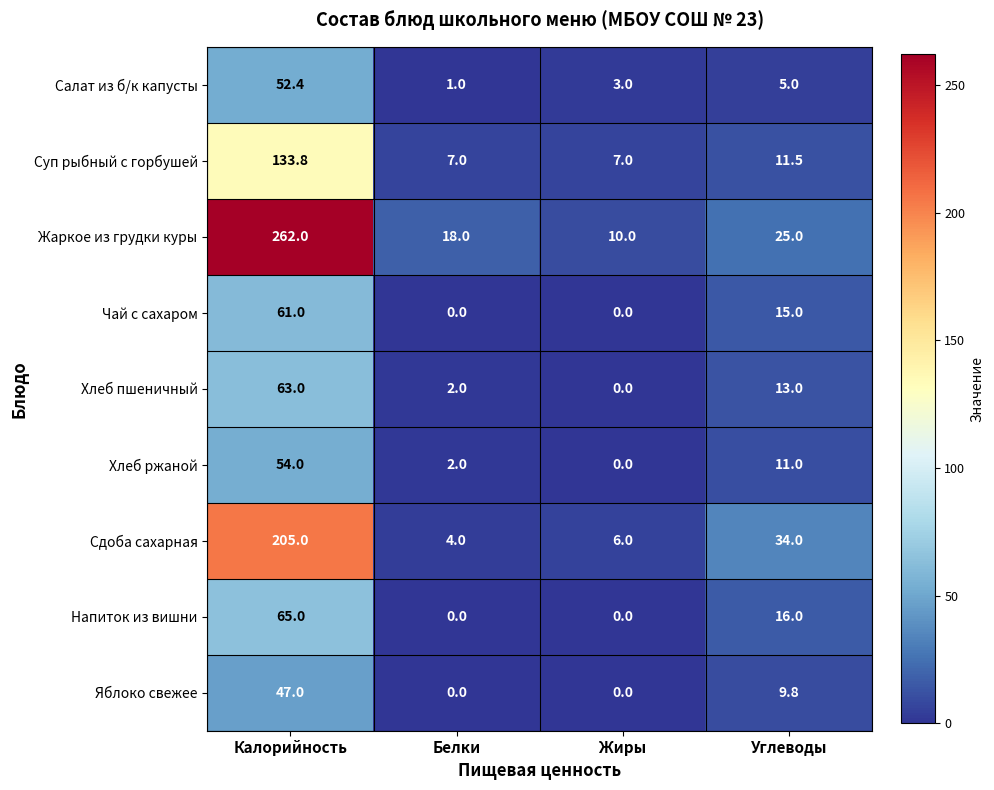

What is the total value across all series at Белки?

34.0